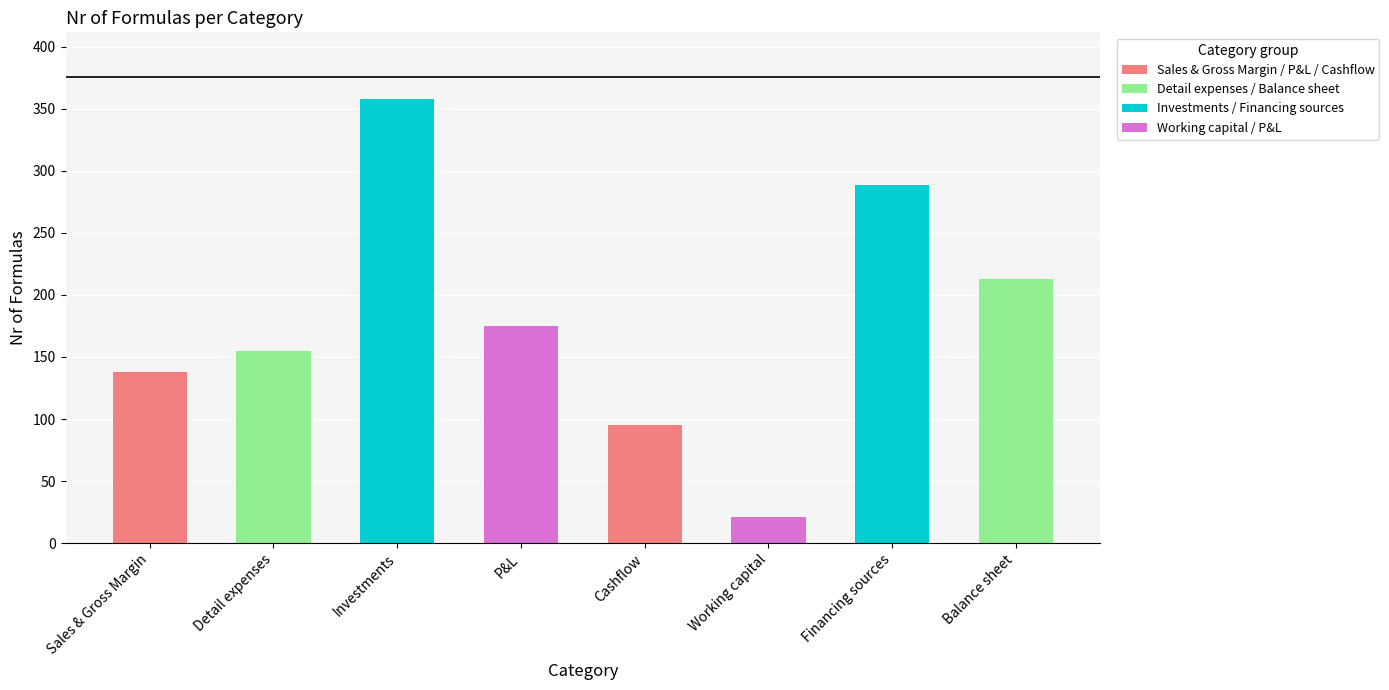

Which has a higher value, Balance sheet or Detail expenses?

Balance sheet